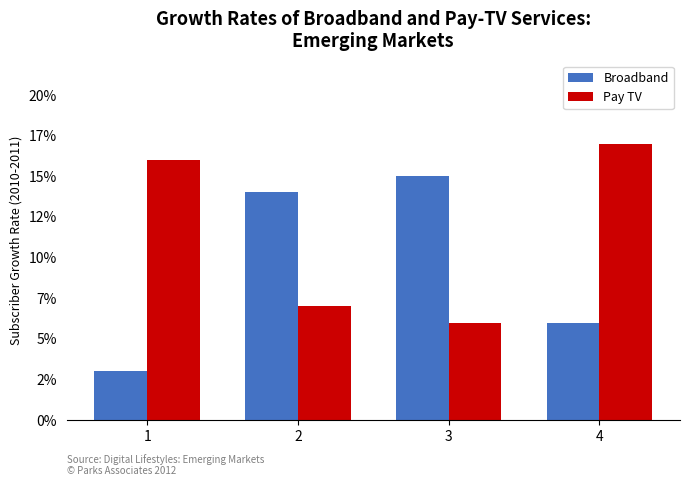

What is the total value across all series at 2?

21